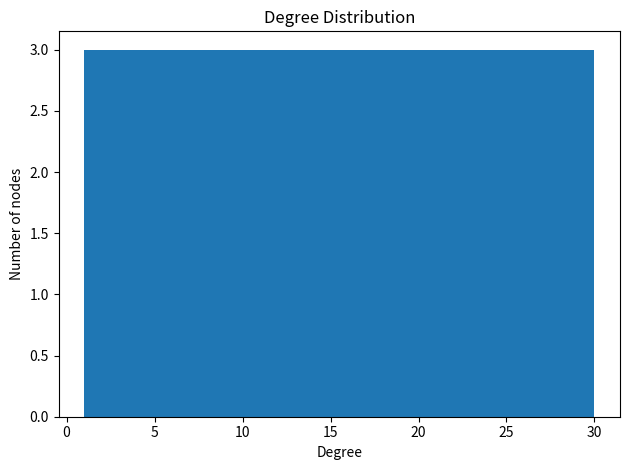

Reading left to right, transcribe this chart: for each bar, give the range it covers on the x-axis and its height. Neither the bar edges nor the heights are printed on the chart, so give them approximately, as read against the axes.

1.0 to 3.9: 3
3.9 to 6.8: 3
6.8 to 9.7: 3
9.7 to 12.6: 3
12.6 to 15.5: 3
15.5 to 18.4: 3
18.4 to 21.3: 3
21.3 to 24.2: 3
24.2 to 27.1: 3
27.1 to 30.0: 3